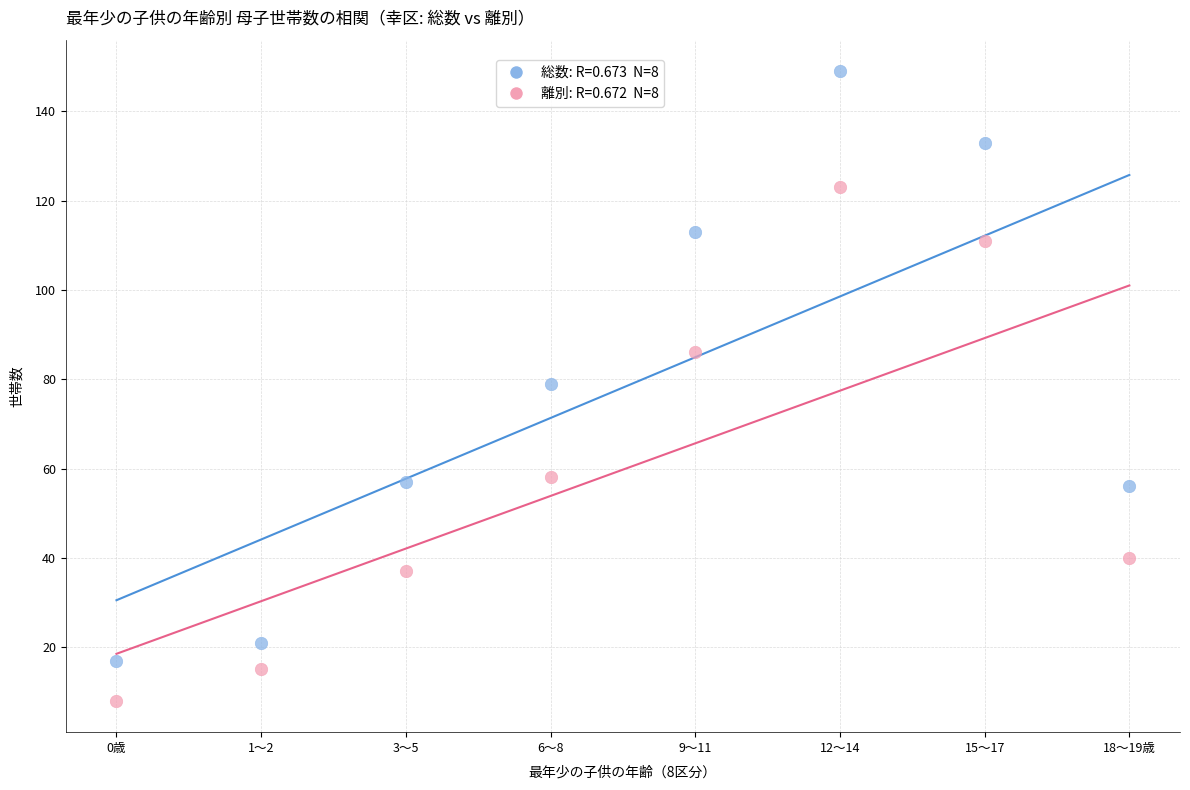

How many points are shown in the scatter plot?

16